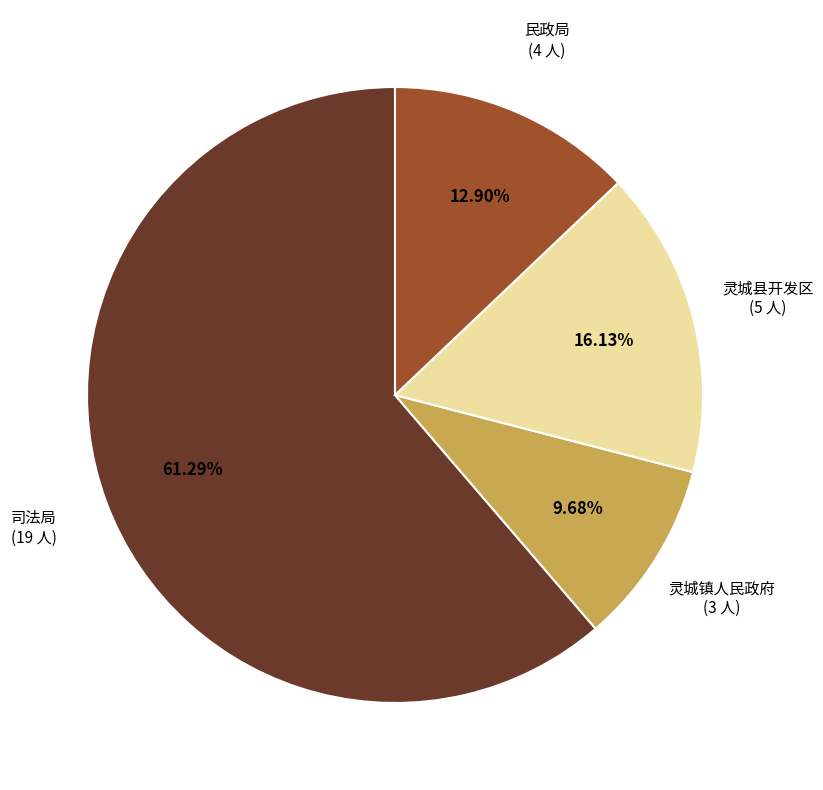

Does any single category account for the majority?

Yes